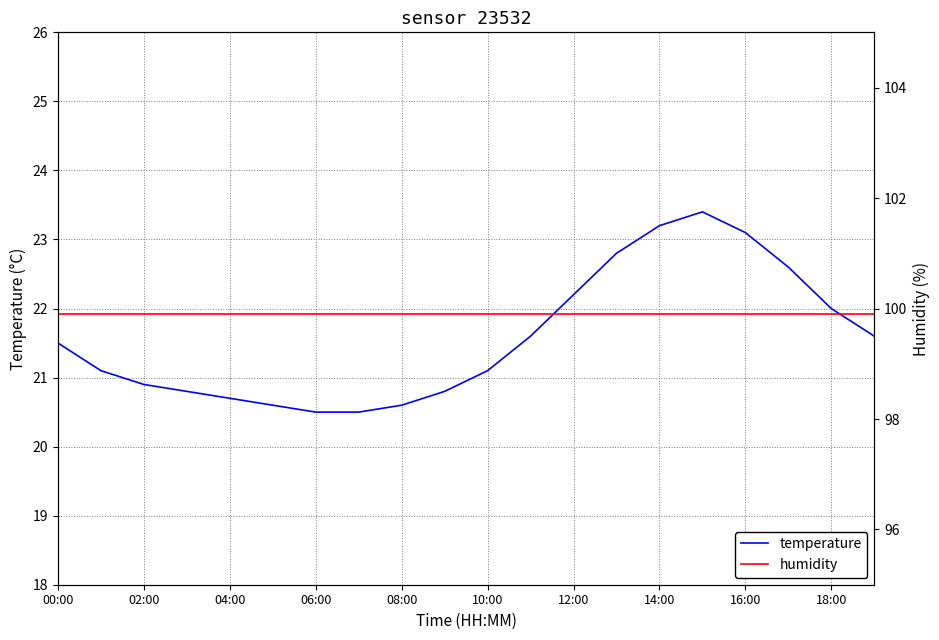

True or false: temperature and humidity intersect in this chart.

False